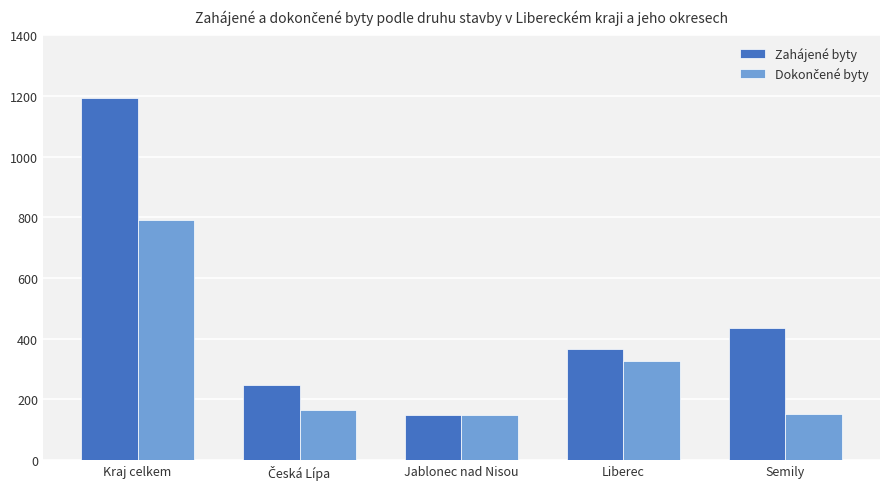

Which series has the largest range (max minus min)?

Zahájené byty